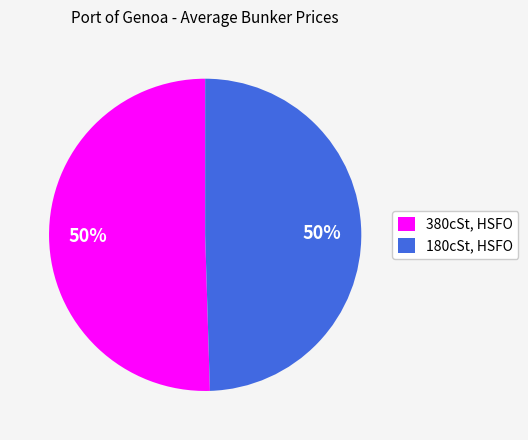

How many slices are in this pie chart?

2